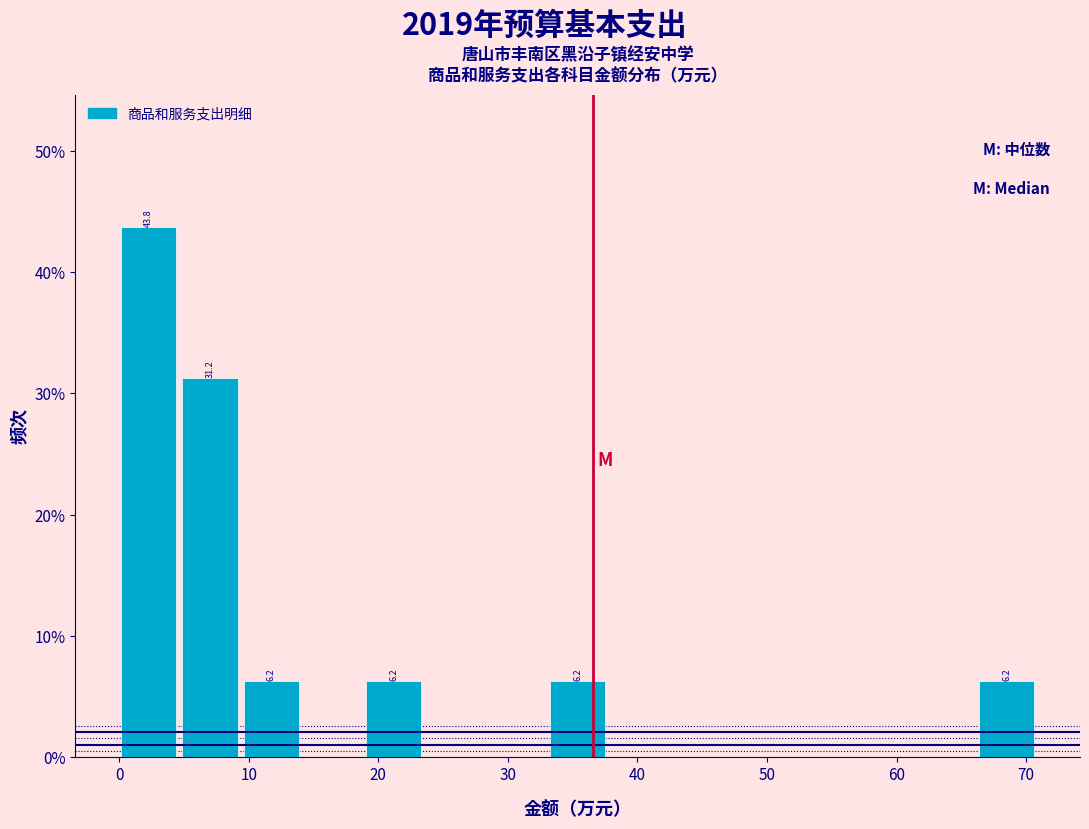

Over which range of the x-axis is the bar tallest?

0 to 5